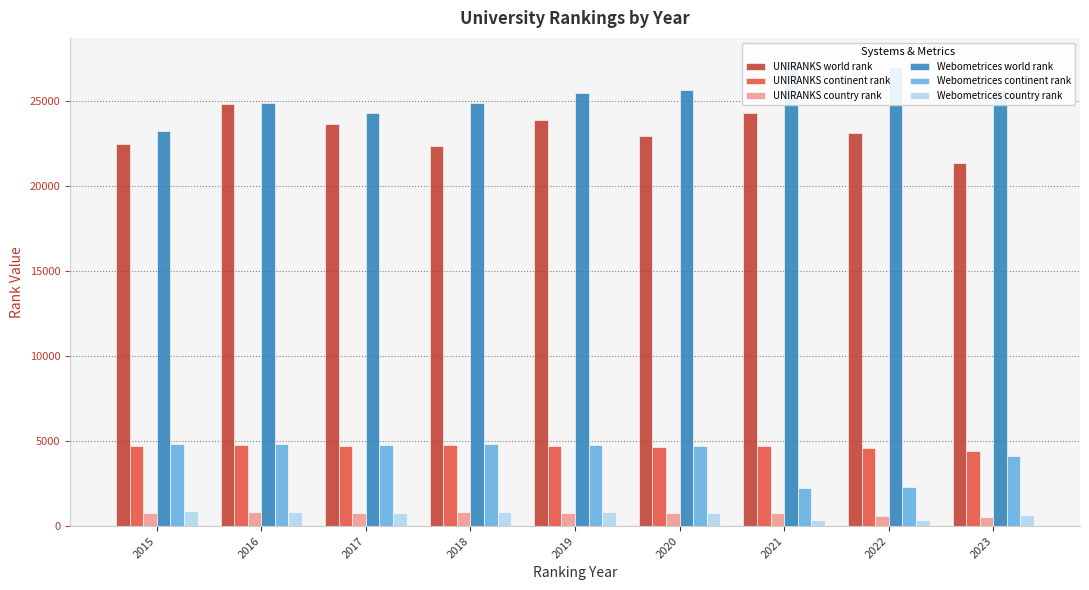

How many bars are there in total?

54